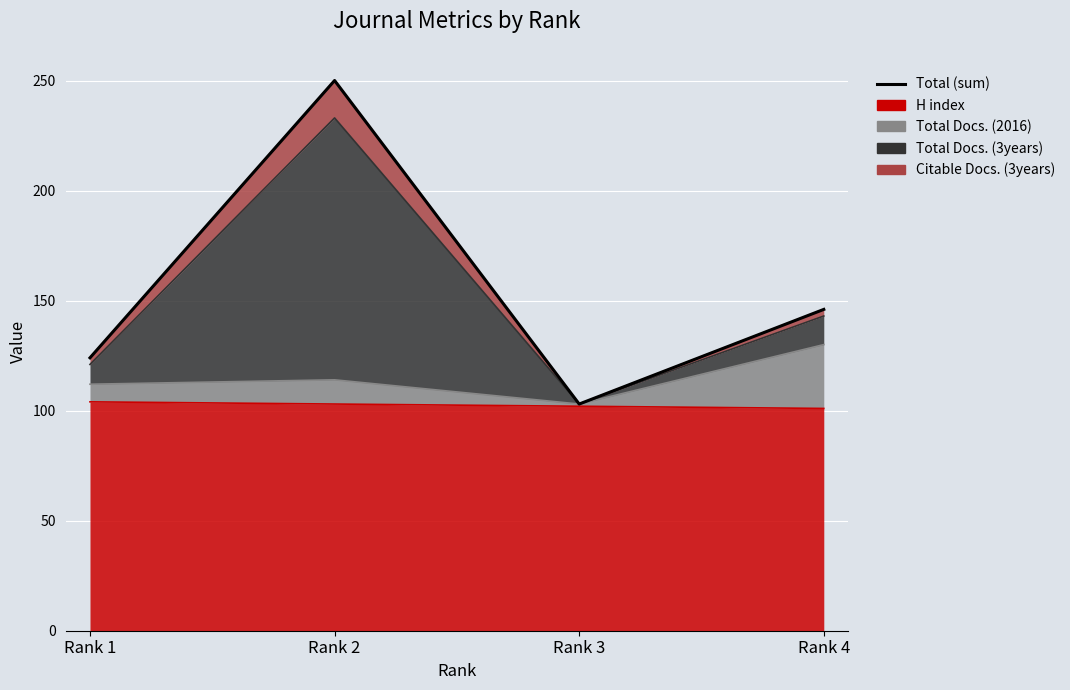

List the labels in order of value, largest first.

Rank 2, Rank 4, Rank 1, Rank 3